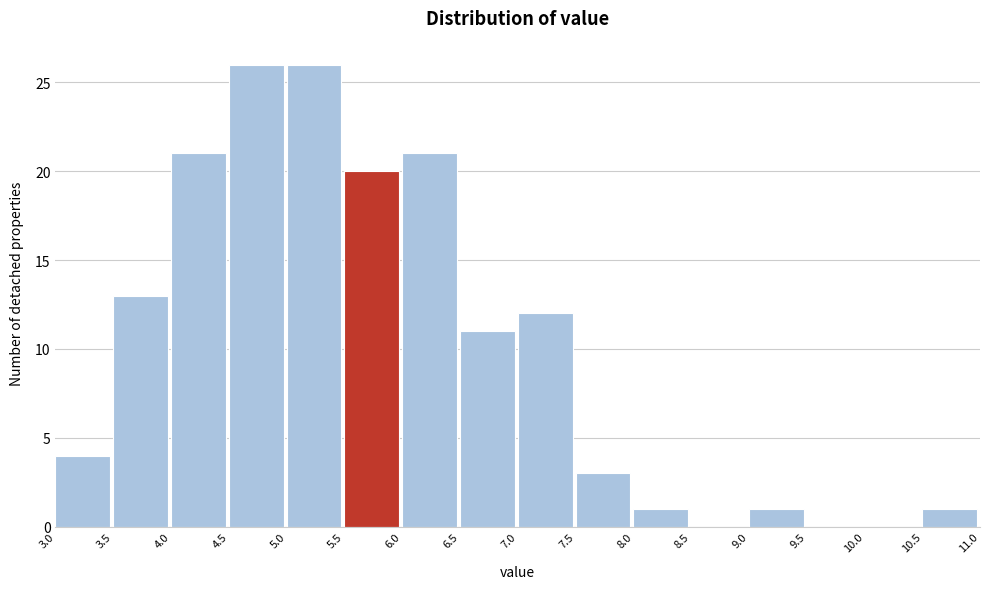

Reading left to right, list every bar in this chart as the range it spans on the x-axis followed by its height. The values are not printed on the chart, so give them approximately, as read against the axis.

3.0 to 3.5: 4
3.5 to 4.0: 13
4.0 to 4.5: 21
4.5 to 5.0: 26
5.0 to 5.5: 26
5.5 to 6.0: 20
6.0 to 6.5: 21
6.5 to 7.0: 11
7.0 to 7.5: 12
7.5 to 8.0: 3
8.0 to 8.5: 1
8.5 to 9.0: 0
9.0 to 9.5: 1
9.5 to 10.0: 0
10.0 to 10.5: 0
10.5 to 11.0: 1